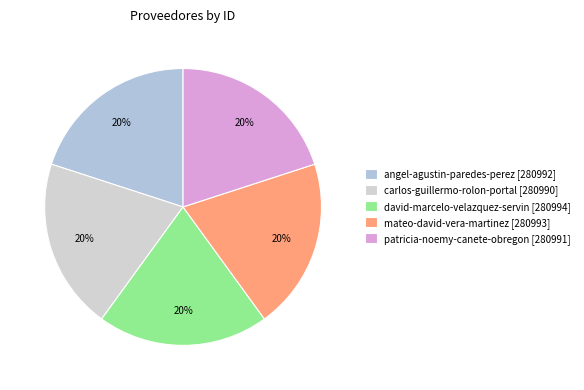

True or false: patricia-noemy-canete-obregon accounts for 20% of the total.

True